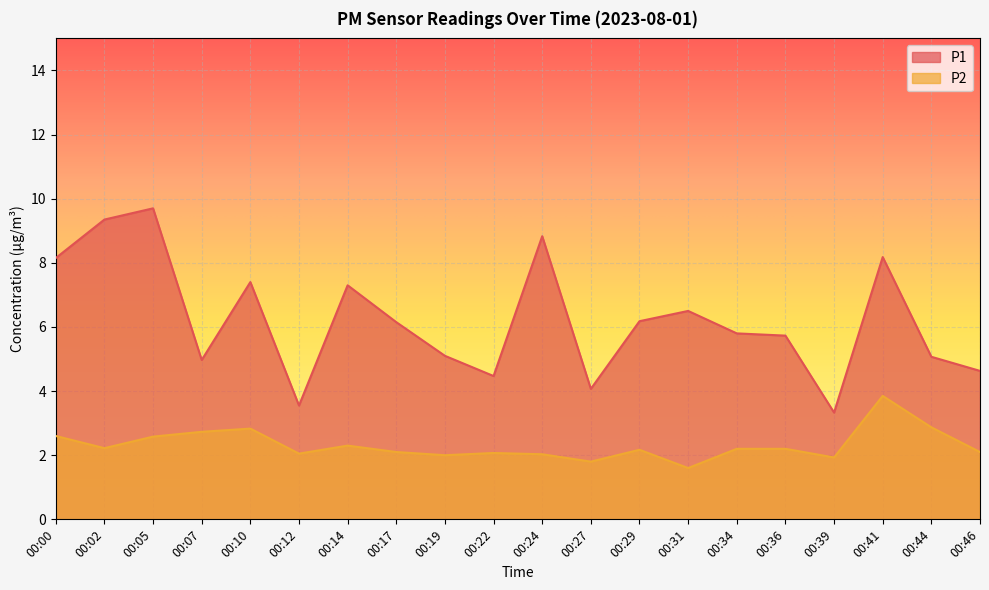

The P1 series shows 4.1 at 00:14. True or false?

False